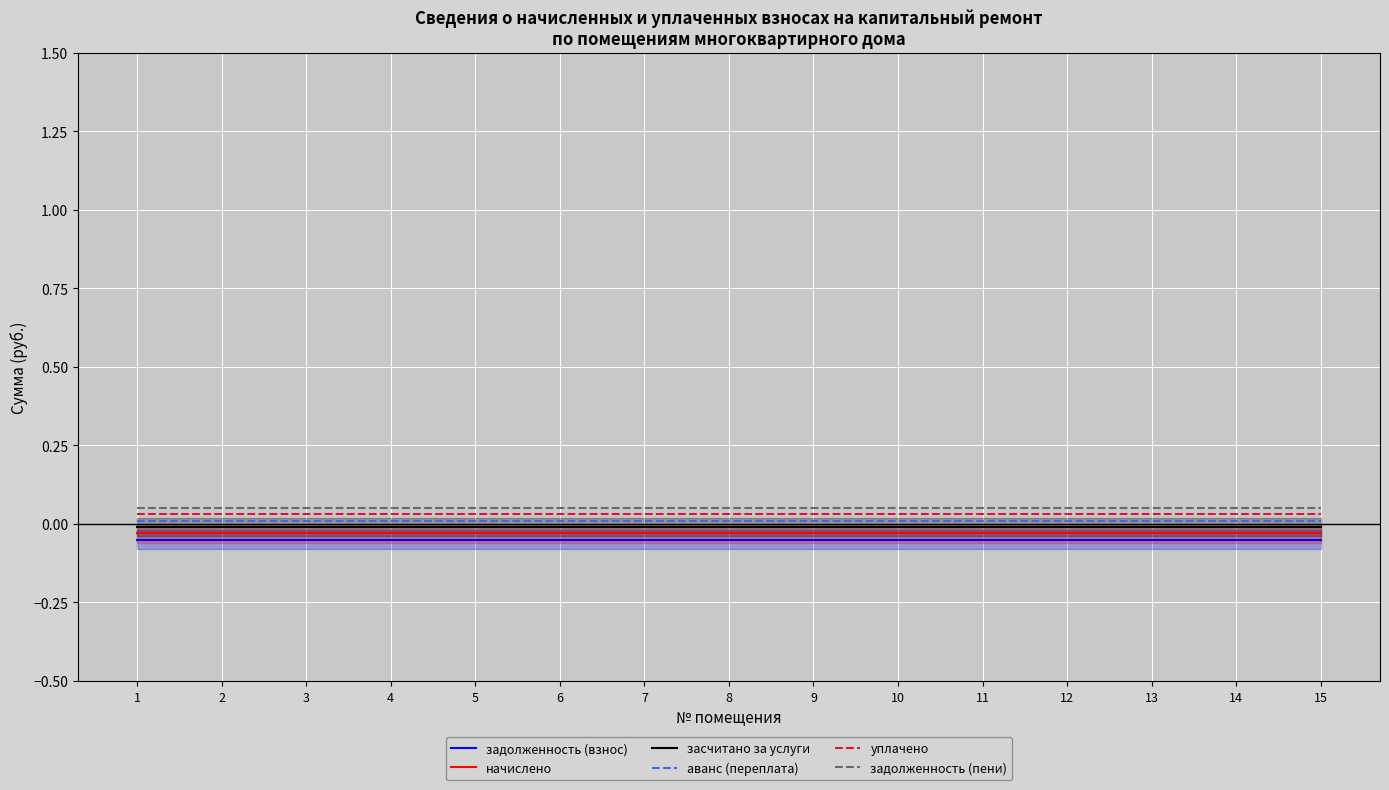

How many data points does each series have?

15